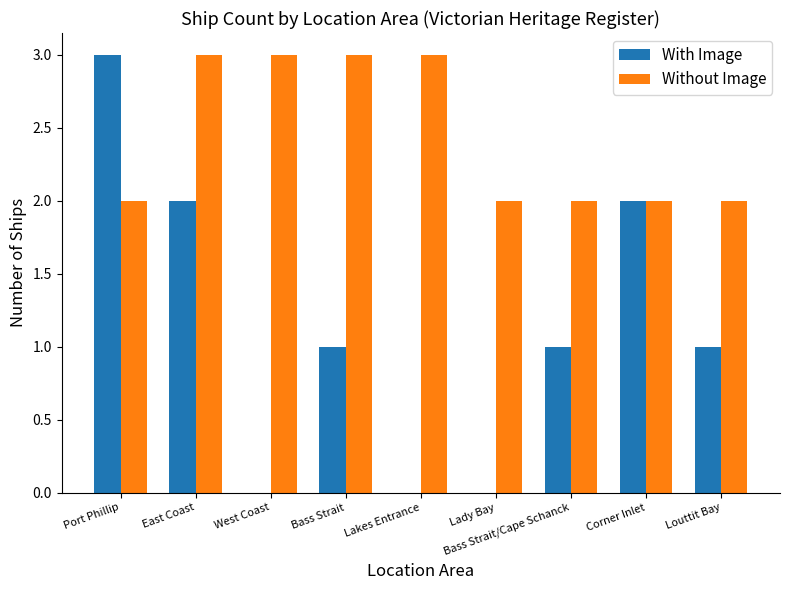

The Without Image series shows 3 at West Coast. True or false?

True